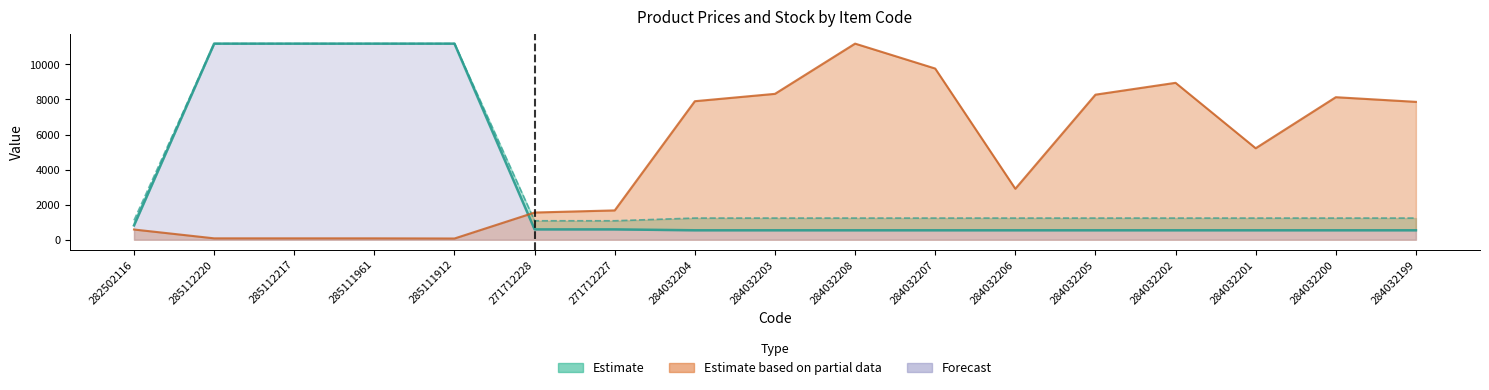

At which category does Залишок reach its first local peak?

284032208